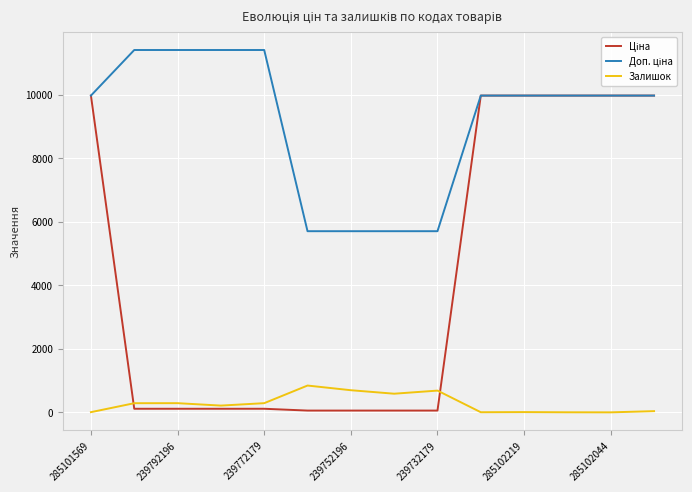

Count the number of data series in this chart.

3